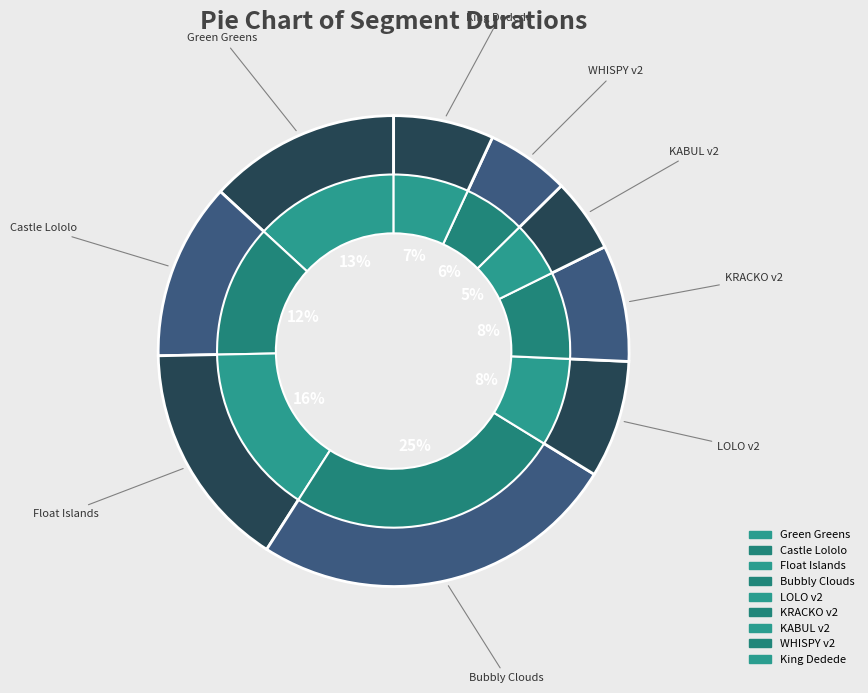

What percentage do King Dedede and Green Greens together represent?

20.1%